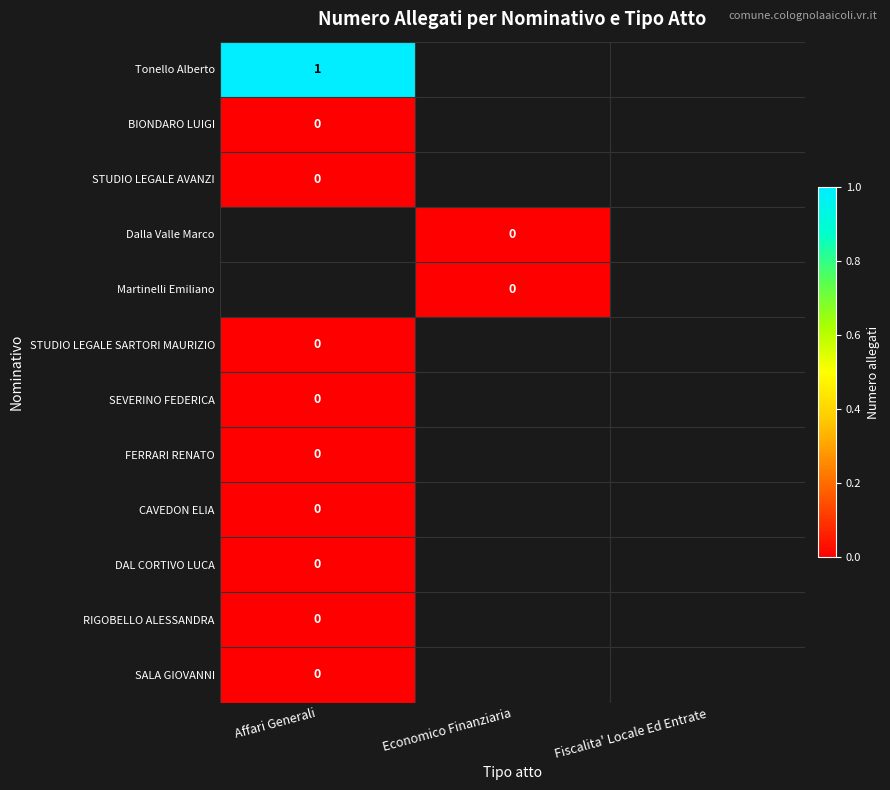

At which label is SEVERINO FEDERICA closest to 0?

Affari Generali